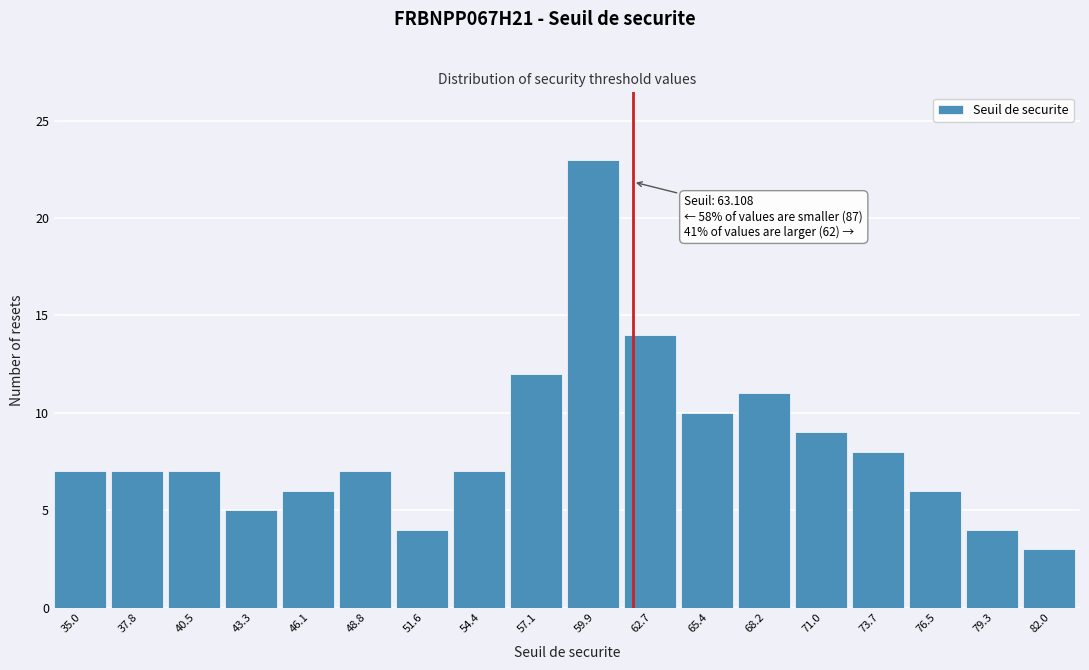

Reading left to right, what are all the values shown in this chart?

7	7	7	5	6	7	4	7	12	23	14	10	11	9	8	6	4	3